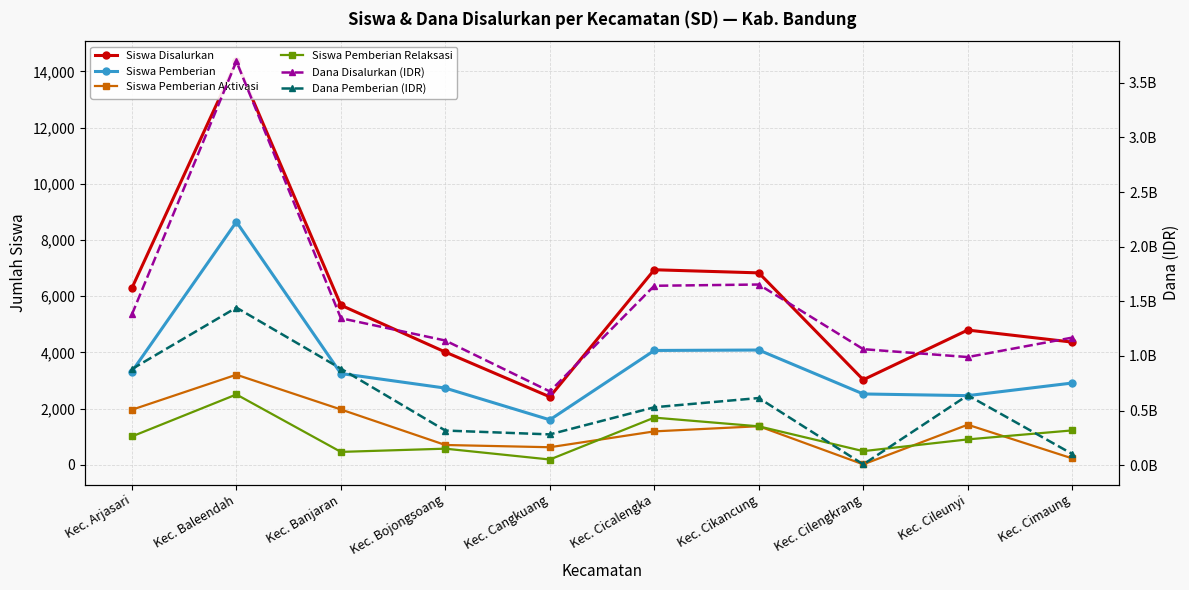

Which series has the largest range (max minus min)?

Dana Disalurkan (IDR)